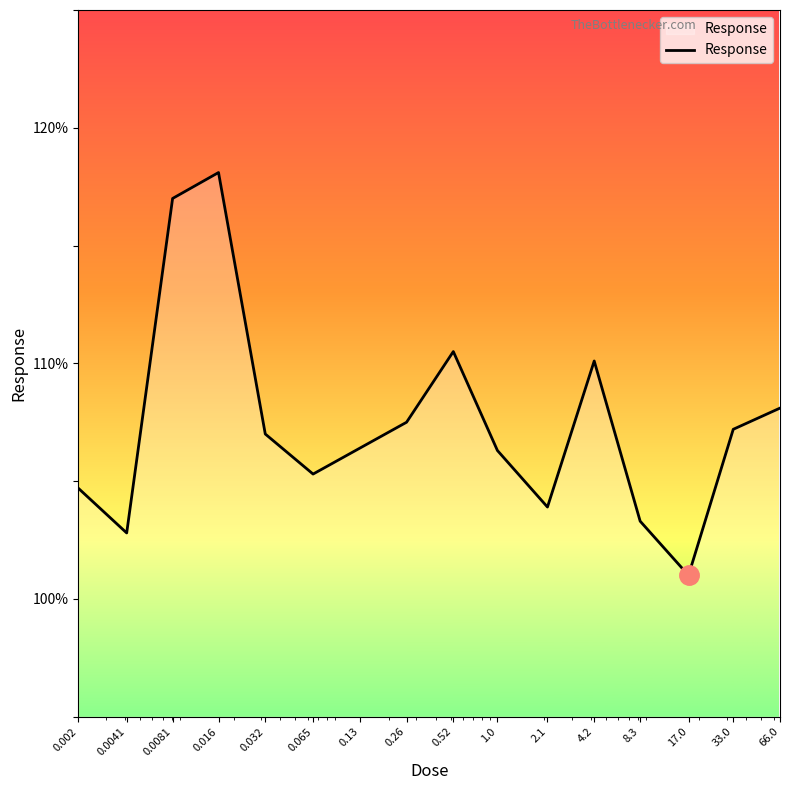

What is the smallest value displayed?

101.0